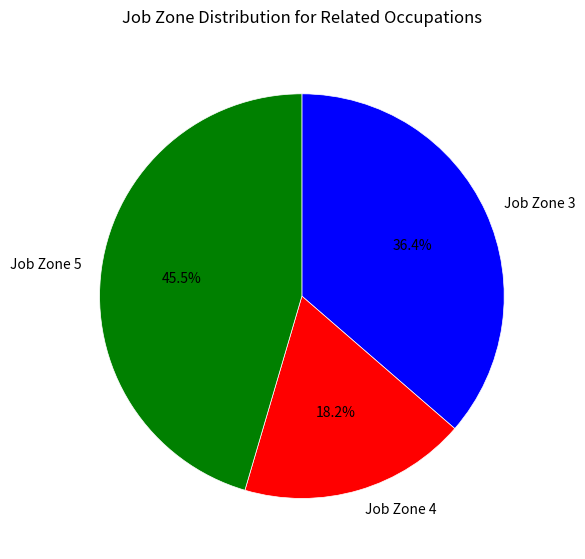

To the nearest percent, what is the difference between the largest and smallest slice percentages?

27%